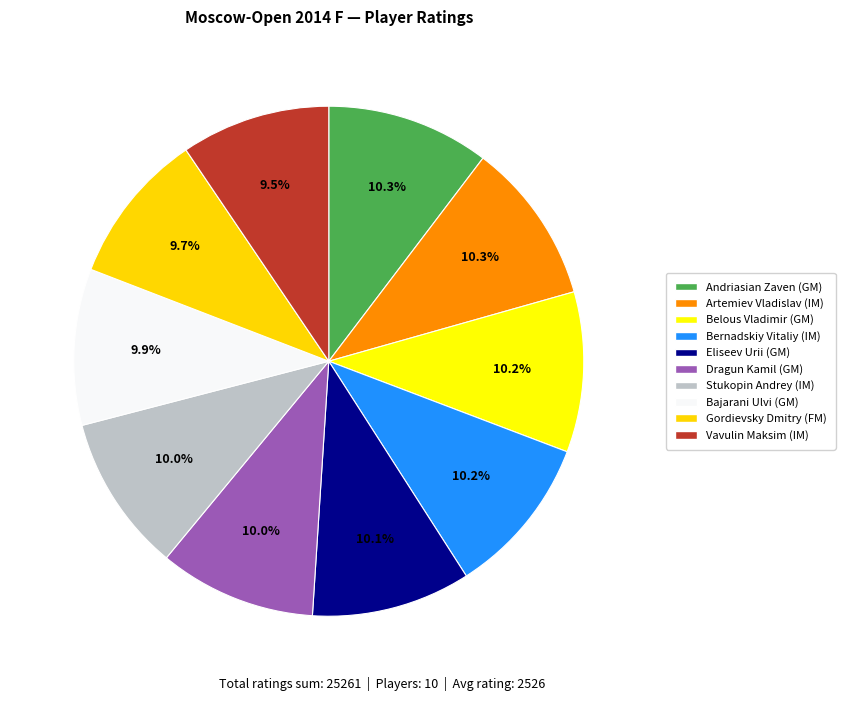

What is the ratio of the value at Bajarani Ulvi (GM) to the value at Stukopin Andrey (IM)?

1.0